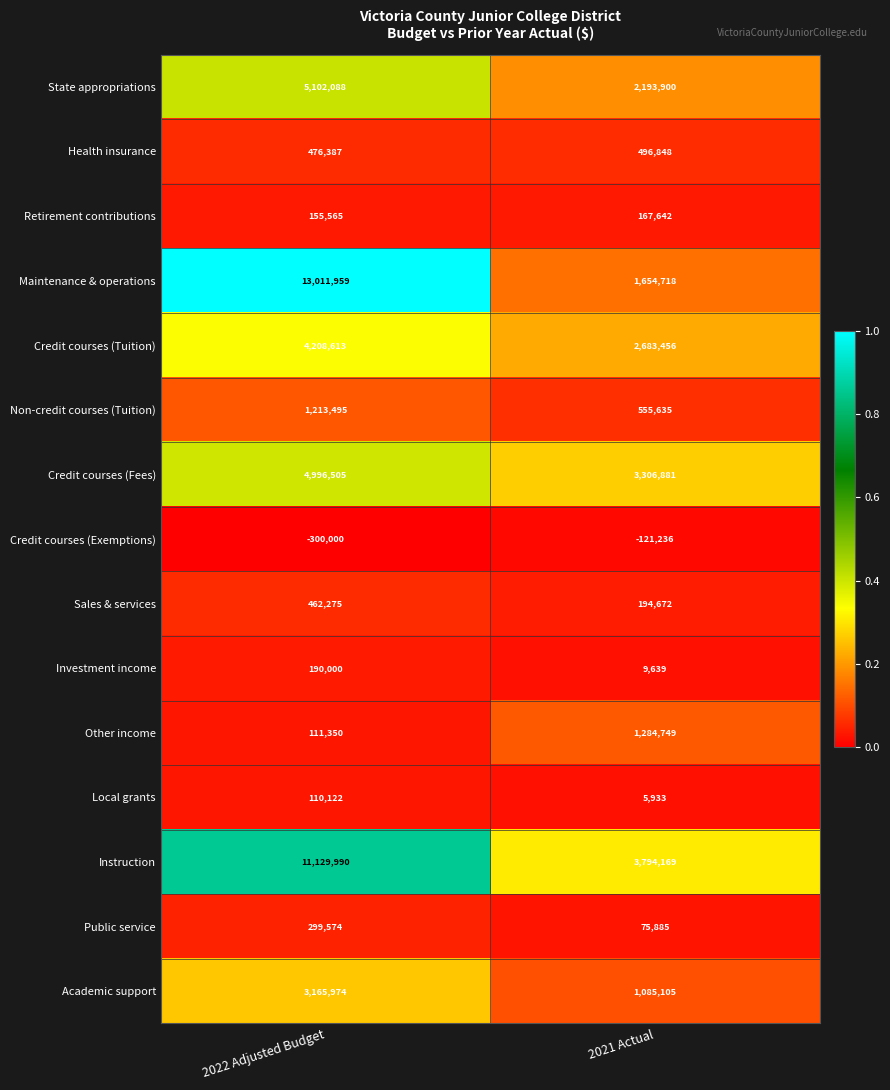

Which series changed the most between 2022 Adjusted Budget and 2021 Actual?

Maintenance & operations